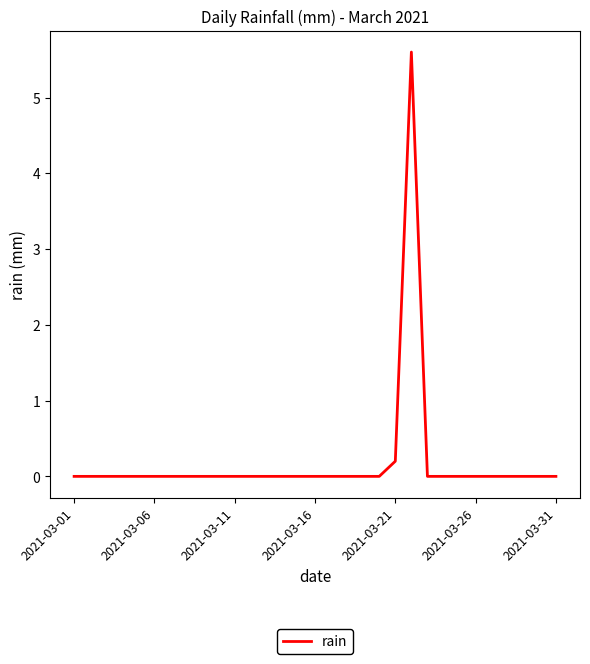

The chart shows a value of 1.9 at 2021-03-31. True or false?

False